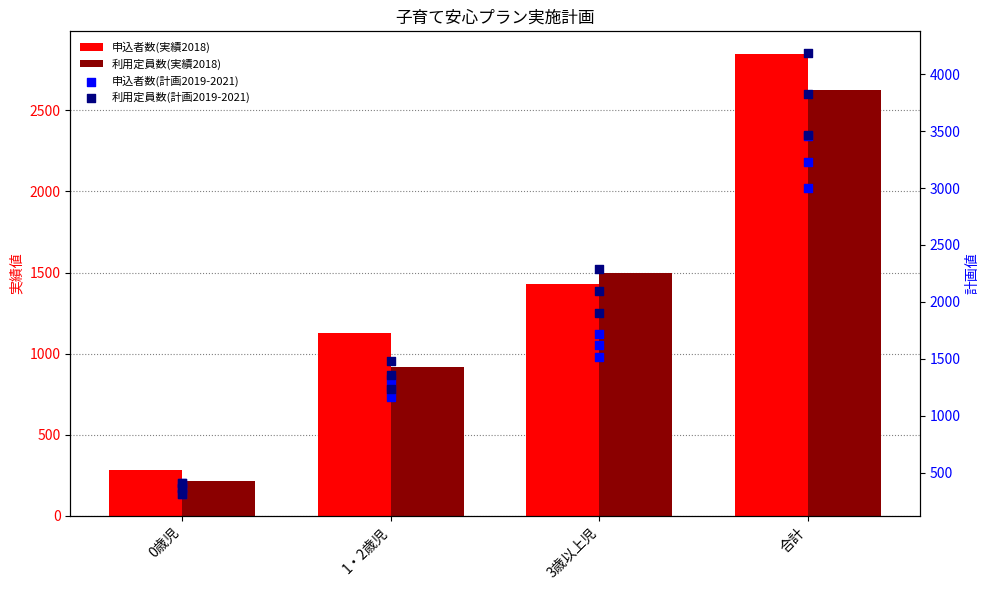

Which series contains the highest Y value?

申込者数(実績2018)